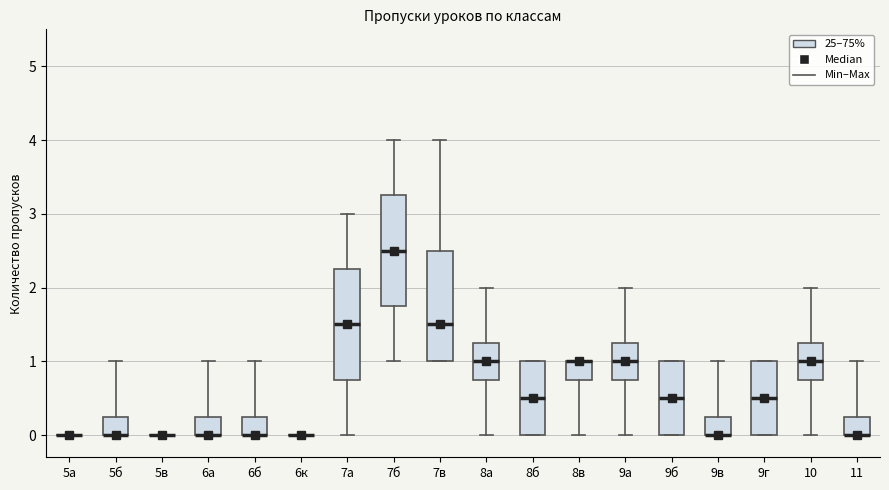

Reading left to right, read every box against the y-axis: the position of its median line, the range the box covers, and the ends of its whiskers. The values are not printed on the chart, so give them approximately, as read against the axis.

5а: box collapsed to a line at 0.0, whiskers 0.0 to 0.0
5б: median 0.0 (drawn on the box's lower edge), box 0.0 to 0.3, whiskers 0.0 to 1.0
5в: box collapsed to a line at 0.0, whiskers 0.0 to 0.0
6а: median 0.0 (drawn on the box's lower edge), box 0.0 to 0.3, whiskers 0.0 to 1.0
6б: median 0.0 (drawn on the box's lower edge), box 0.0 to 0.3, whiskers 0.0 to 1.0
6к: box collapsed to a line at 0.0, whiskers 0.0 to 0.0
7а: median 1.5, box 0.8 to 2.3, whiskers 0.0 to 3.0
7б: median 2.5, box 1.8 to 3.3, whiskers 1.0 to 4.0
7в: median 1.5, box 1.0 to 2.5, whiskers 1.0 to 4.0
8а: median 1.0, box 0.8 to 1.3, whiskers 0.0 to 2.0
8б: median 0.5, box 0.0 to 1.0, whiskers 0.0 to 1.0
8в: median 1.0 (drawn on the box's upper edge), box 0.8 to 1.0, whiskers 0.0 to 1.0
9а: median 1.0, box 0.8 to 1.3, whiskers 0.0 to 2.0
9б: median 0.5, box 0.0 to 1.0, whiskers 0.0 to 1.0
9в: median 0.0 (drawn on the box's lower edge), box 0.0 to 0.3, whiskers 0.0 to 1.0
9г: median 0.5, box 0.0 to 1.0, whiskers 0.0 to 1.0
10: median 1.0, box 0.8 to 1.3, whiskers 0.0 to 2.0
11: median 0.0 (drawn on the box's lower edge), box 0.0 to 0.3, whiskers 0.0 to 1.0